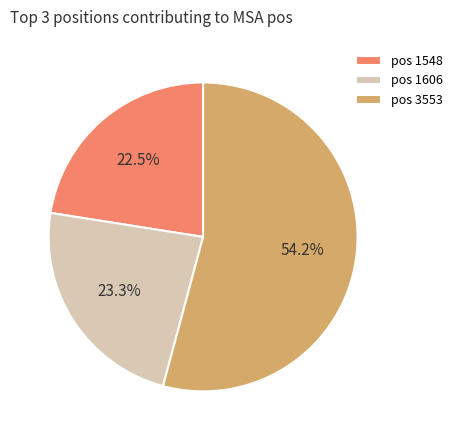

Which category has the smallest portion of the pie?

pos 1548